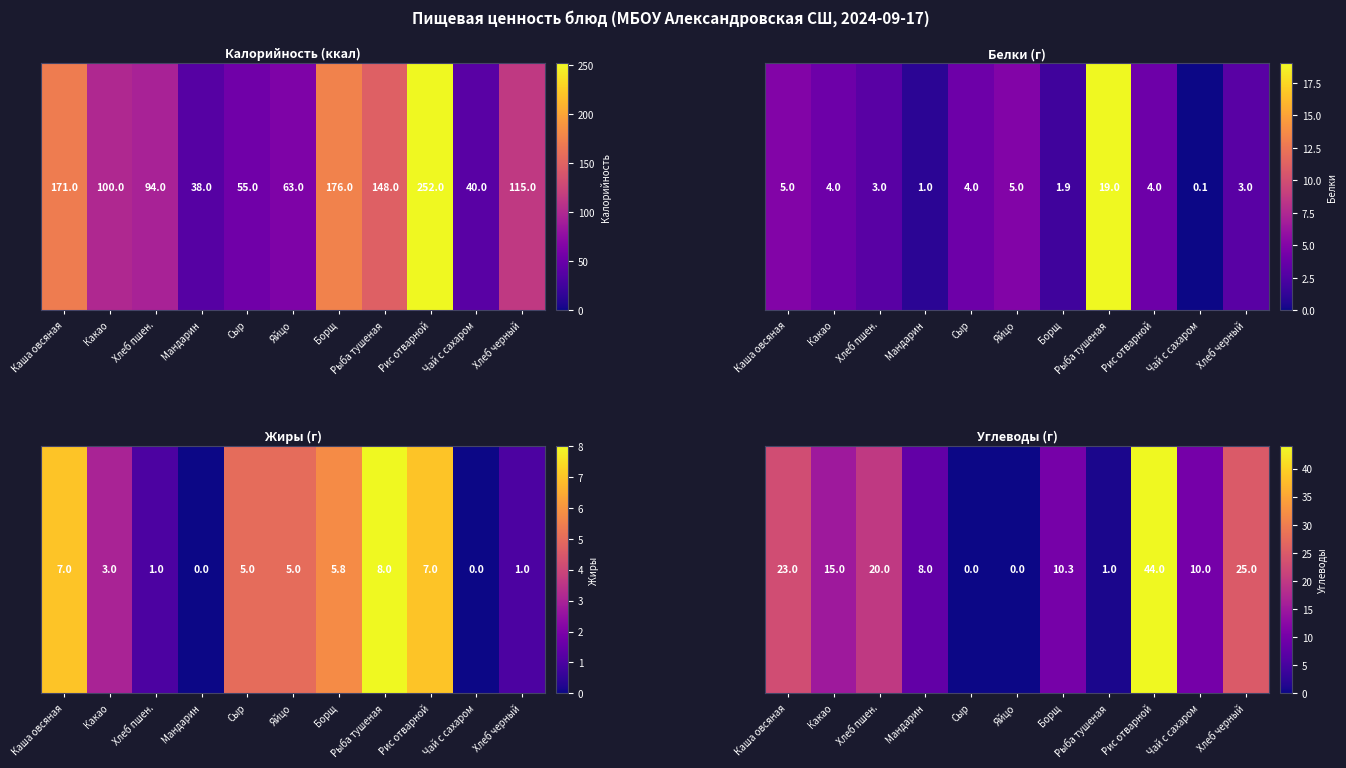

Is it true that the value at Сыр is 0.0?

True